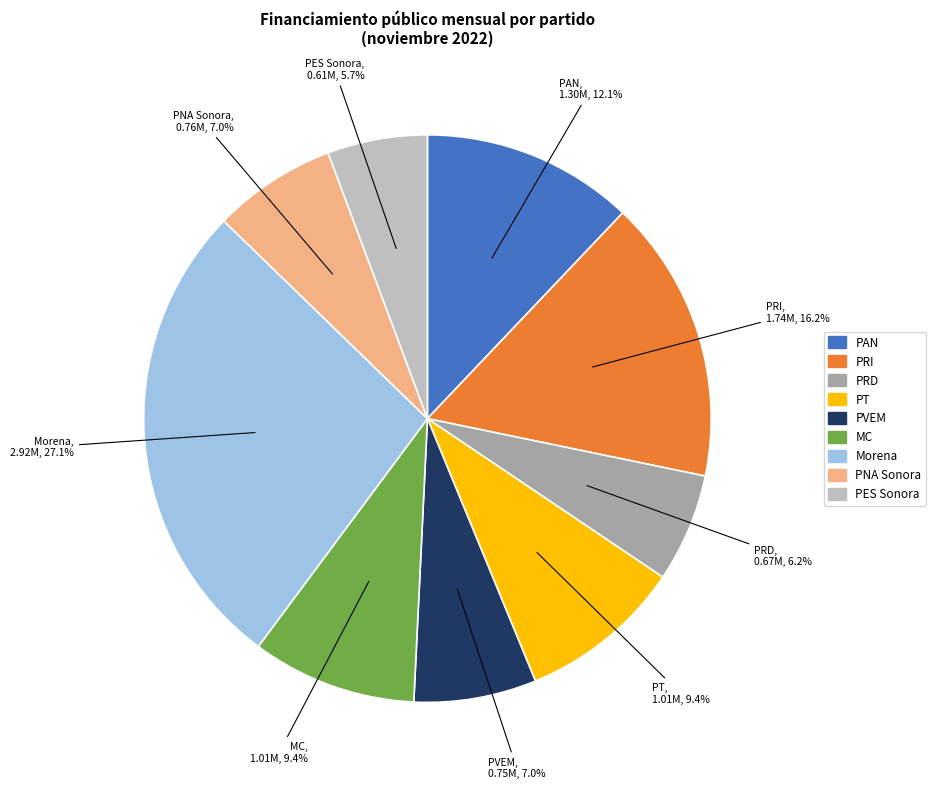

Does any single category account for the majority?

No